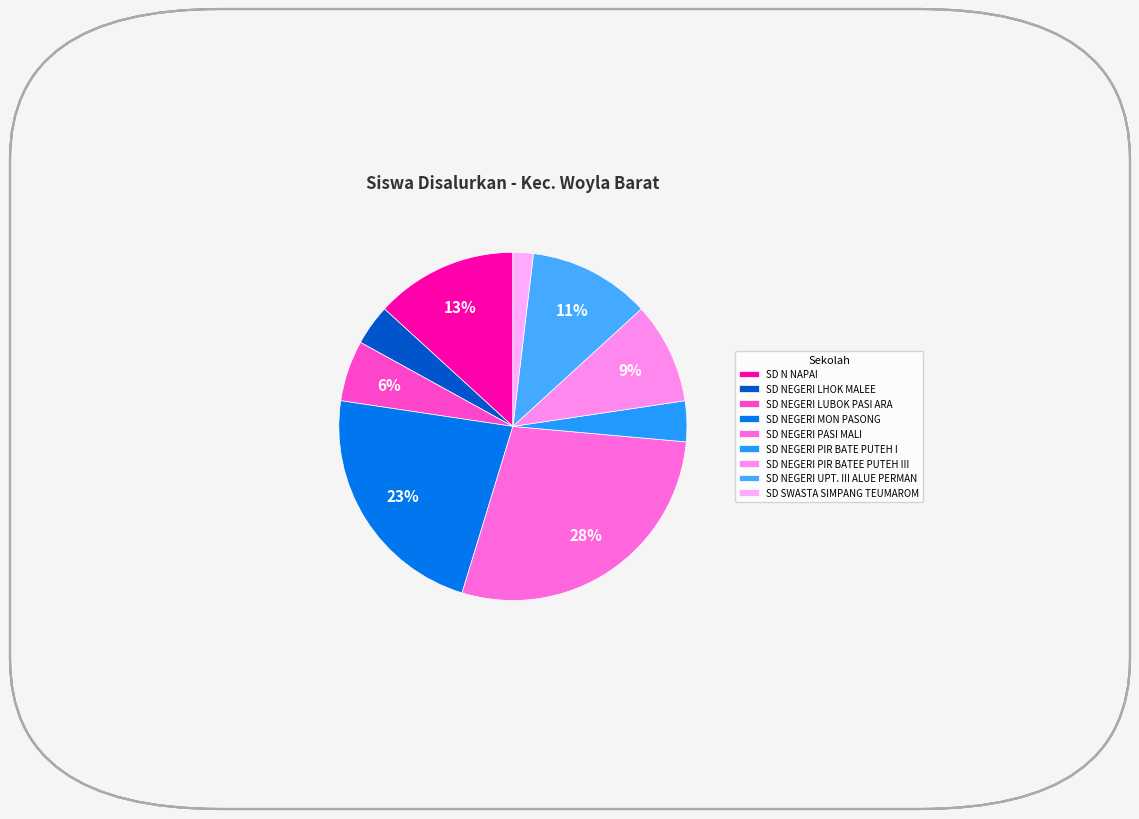

Combined, do SD NEGERI PASI MALI and SD SWASTA SIMPANG TEUMAROM account for over 50%?

No